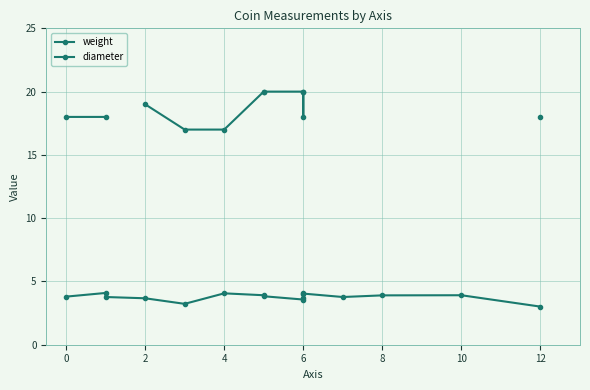

Is this an area chart (filled region under the line)?

No